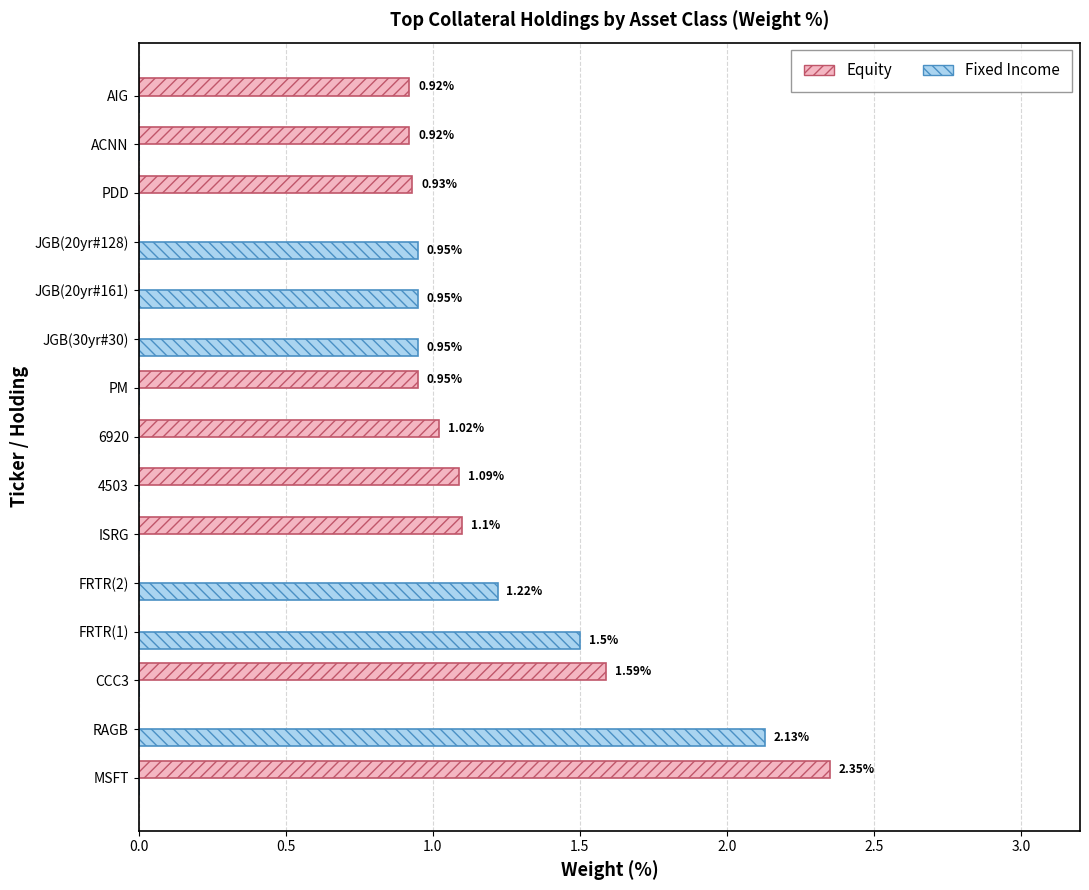

What are all the series names shown in the legend?

Equity, Fixed Income